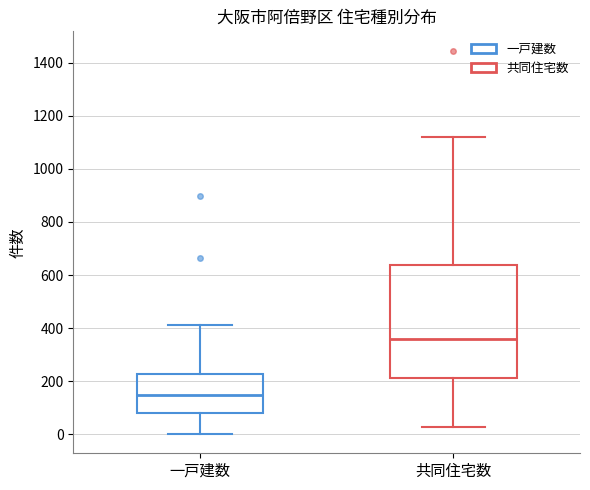

Reading left to right, read every box against the y-axis: the position of its median line, the range the box covers, and the ends of its whiskers. The values are not printed on the chart, so give them approximately, as read against the axis.

一戸建数: median 140, box 80 to 220, whiskers 0 to 420
共同住宅数: median 360, box 220 to 640, whiskers 20 to 1120